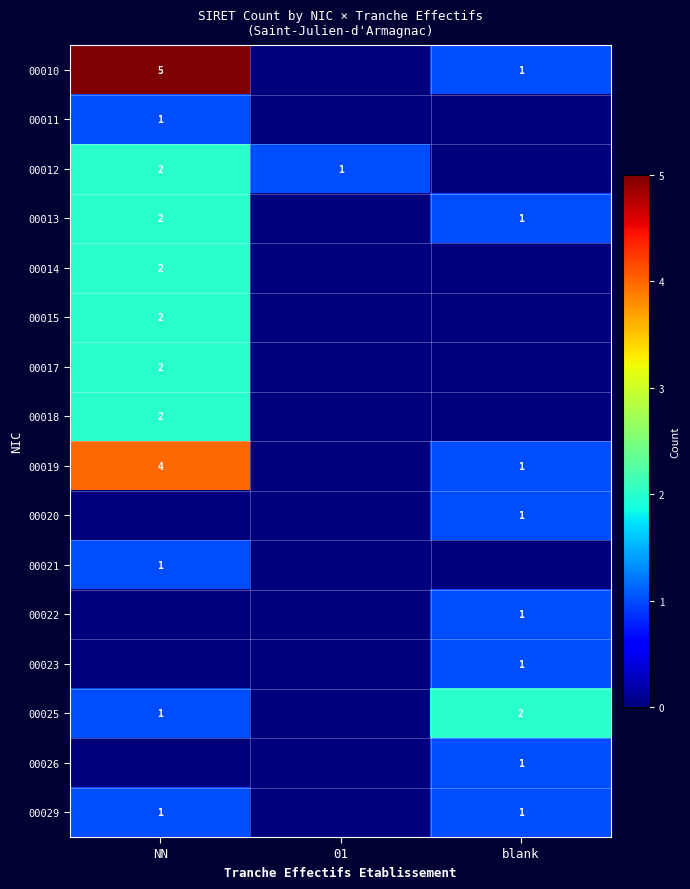

Is it true that 00013 equals 2 at NN?

True